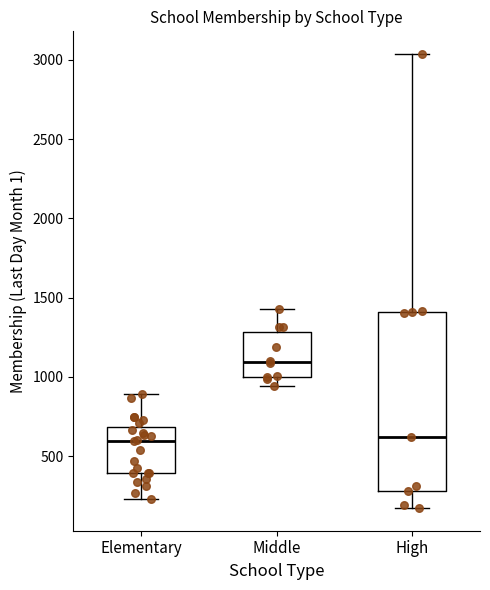

Reading left to right, read every box against the y-axis: the position of its median line, the range the box covers, and the ends of its whiskers. The values are not printed on the chart, so give them approximately, as read against the axis.

Elementary: median 600, box 400 to 700, whiskers 250 to 900
Middle: median 1100, box 1000 to 1300, whiskers 950 to 1450
High: median 600, box 300 to 1400, whiskers 150 to 3050